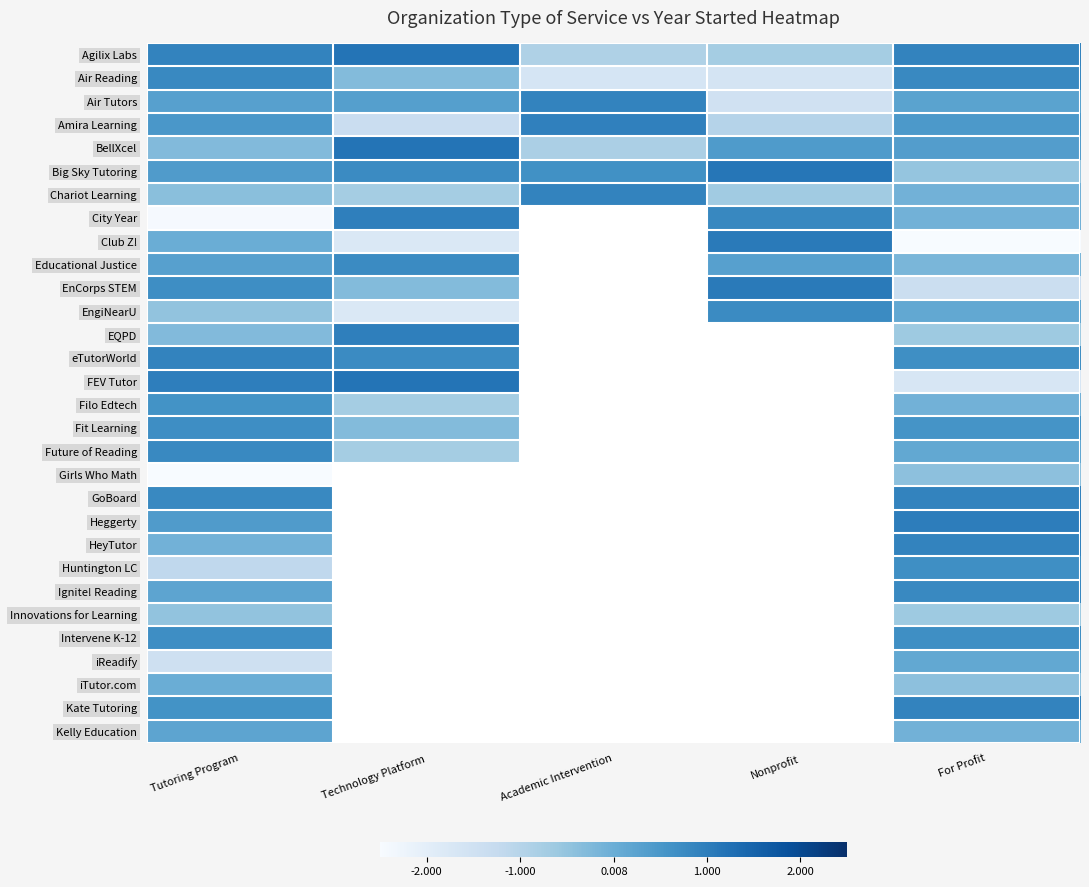

Which category has the highest value in the Heggerty series?

For Profit